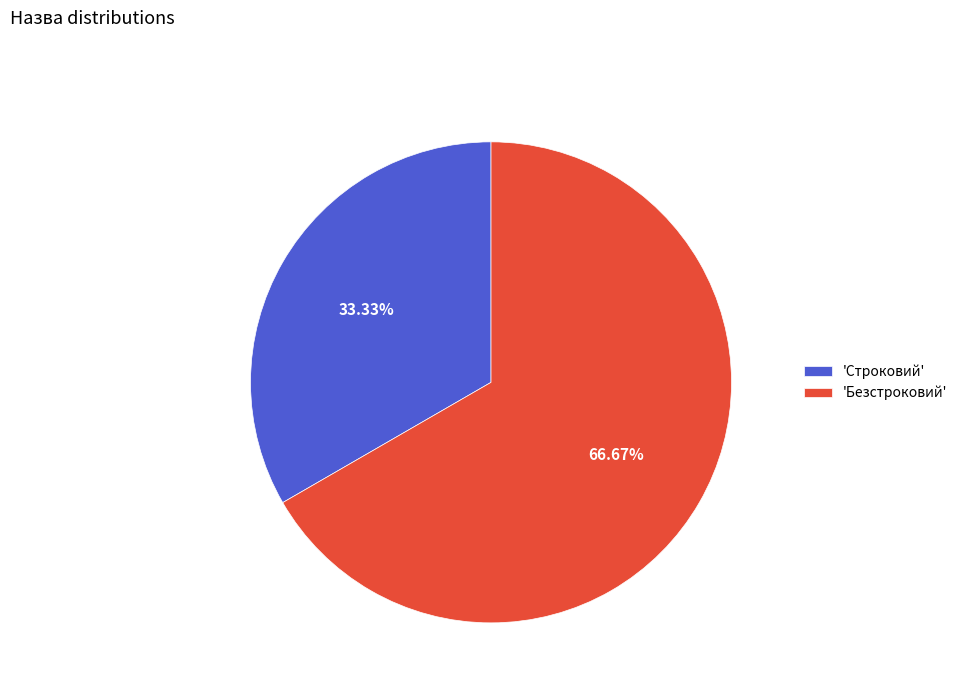

Is the sum of 'Безстроковий' and 'Строковий' greater than half?

Yes